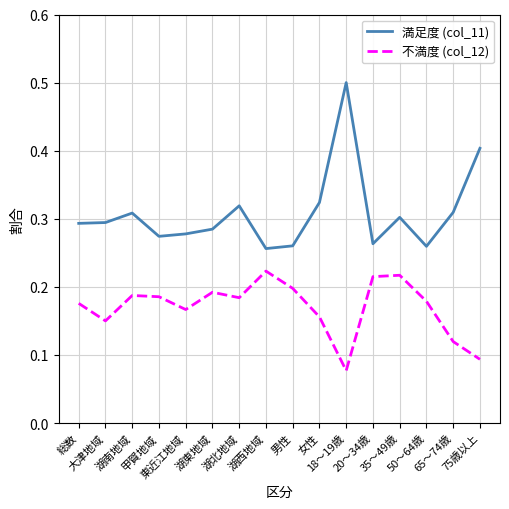

Rank the series by their average value, from lowest to highest.

不満度 (col_12), 満足度 (col_11)